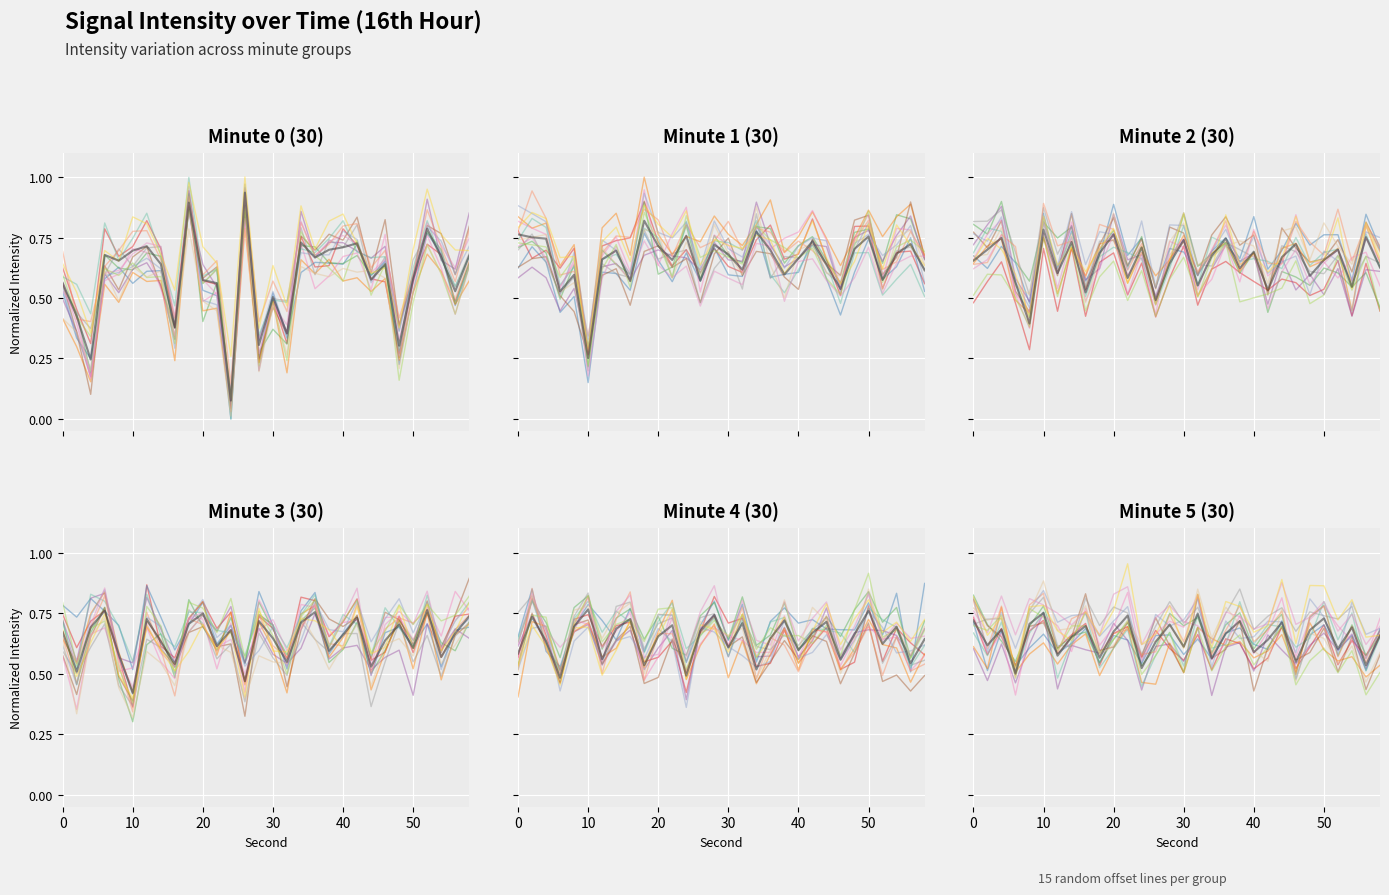

Is the value of min4 at 54 greater than the value of min5 at 38?

No